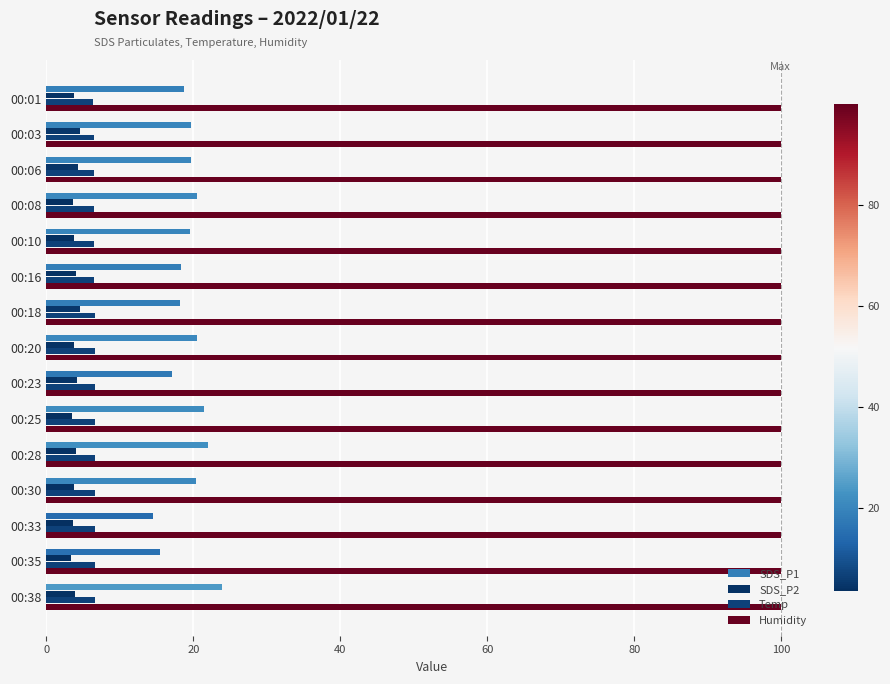

Count the number of data series in this chart.

4